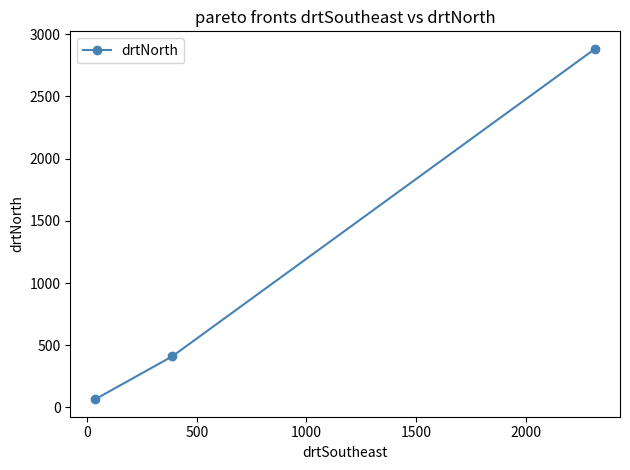

Reading right to left, what are all the values shown in this chart?

2883	410	66